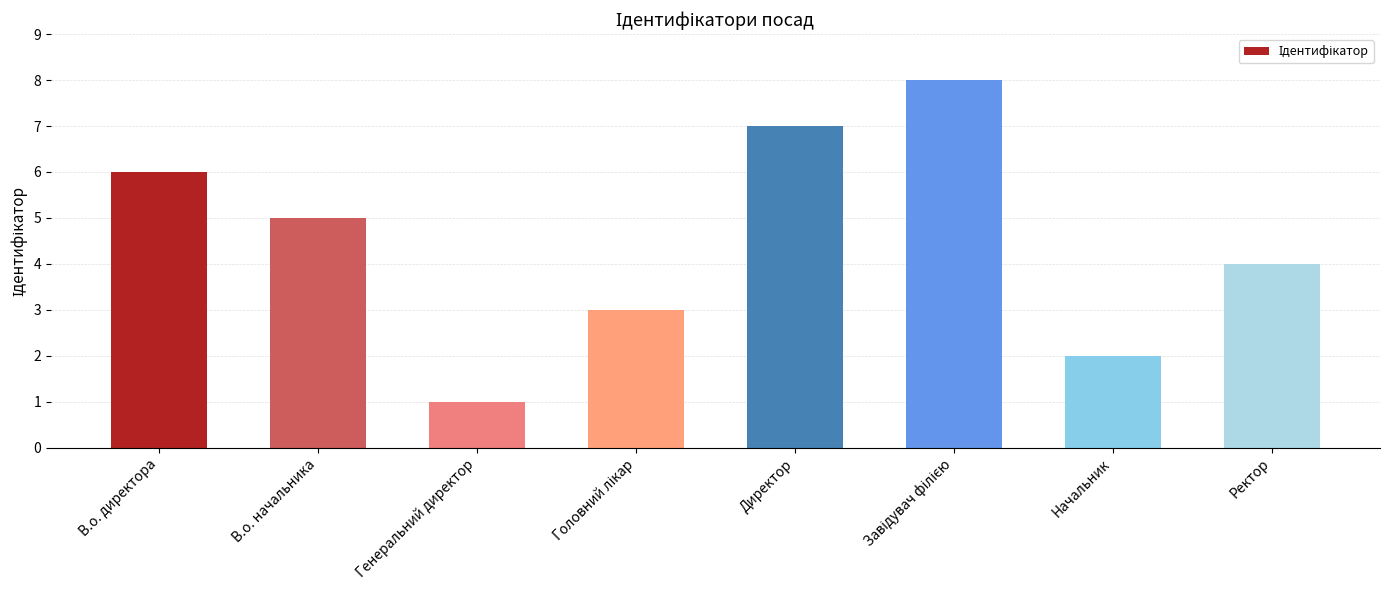

Reading left to right, transcribe all the data shown in this chart.

6	5	1	3	7	8	2	4